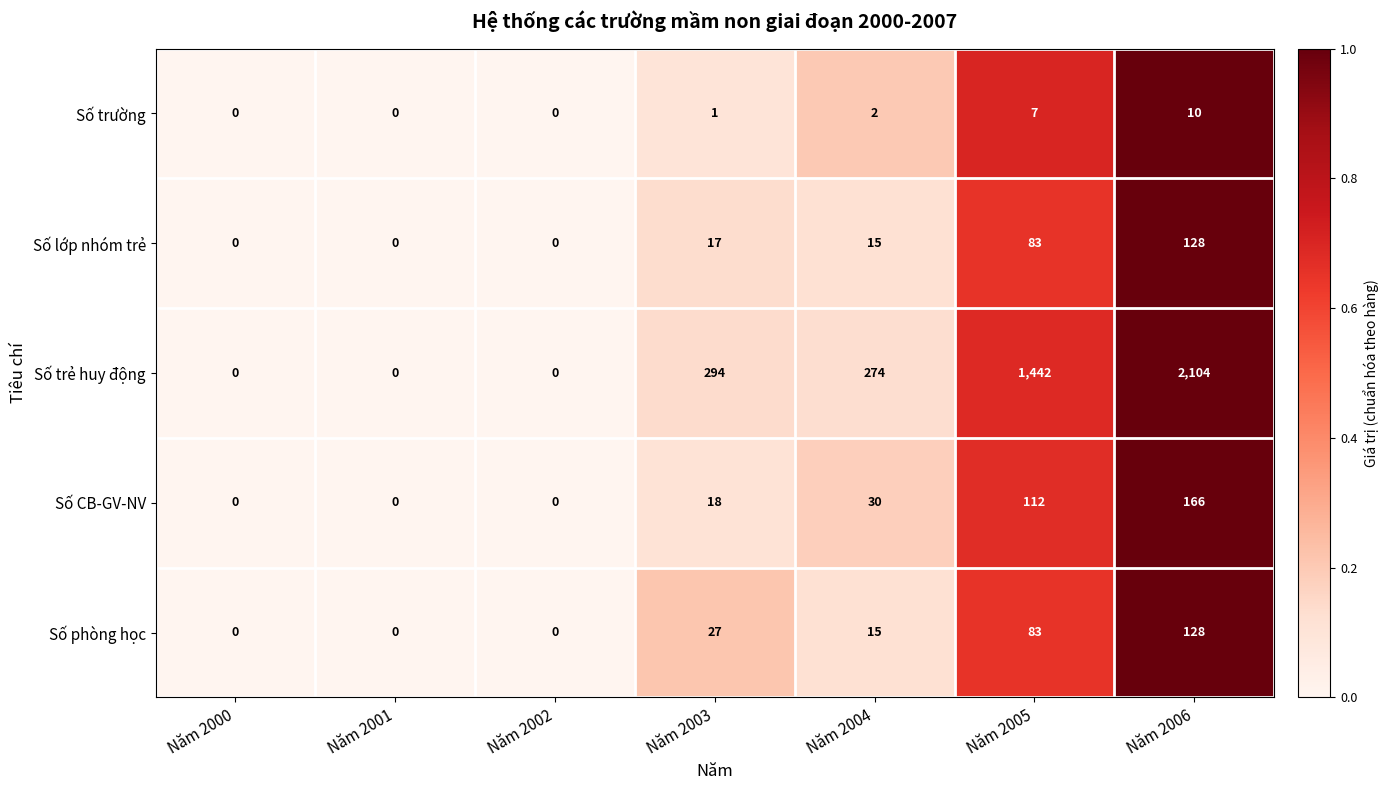

What is the difference between the maximum and minimum values in the Số phòng học series?

128